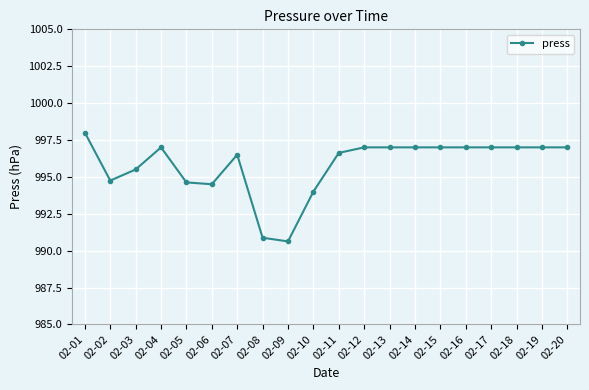

Is it true that the value at 02-03 is 995.5?

True